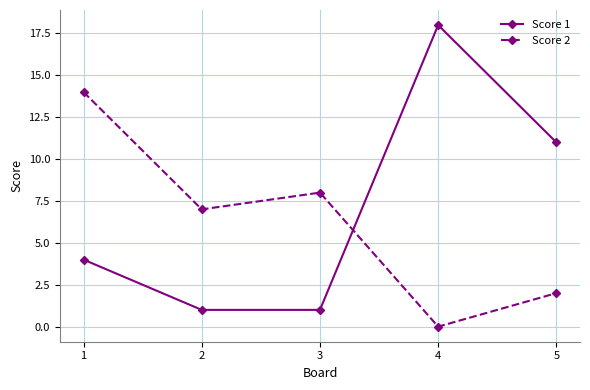

List the series in order of their peak value, highest first.

Score 1, Score 2